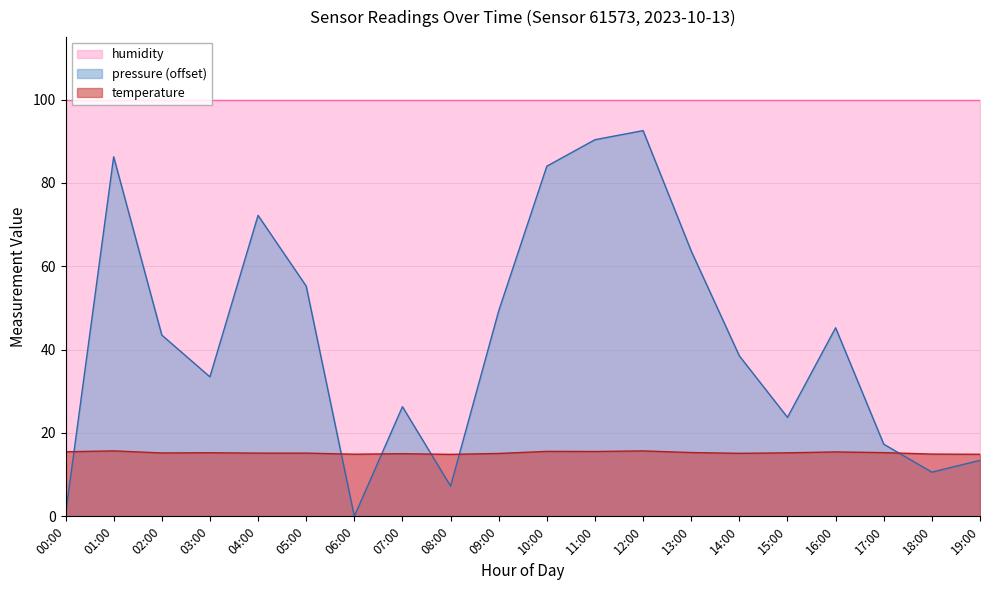

At which category is the sum across all series the highest?

12:00